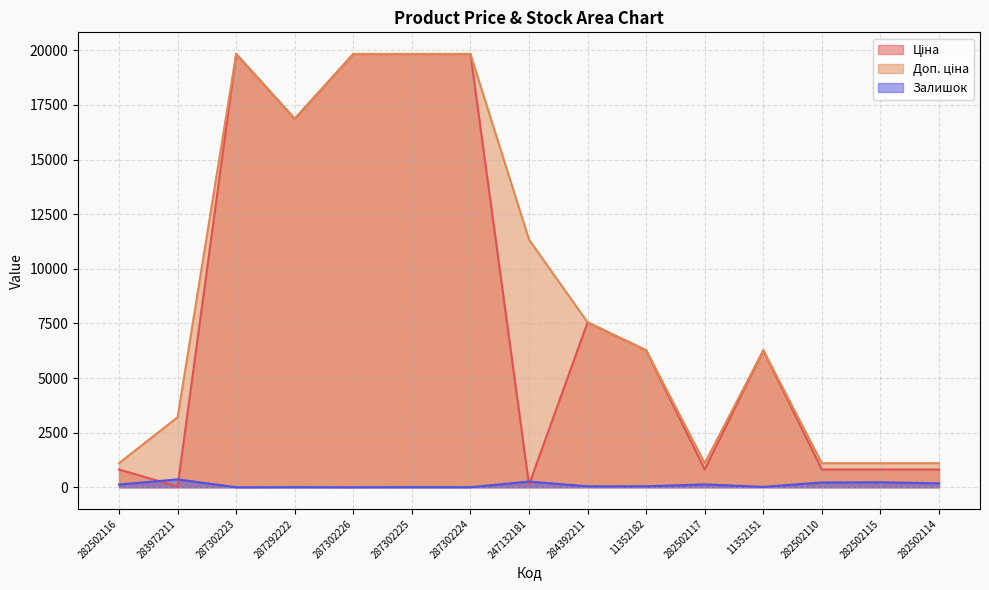

What are all the series names shown in the legend?

Ціна, Доп. ціна, Залишок